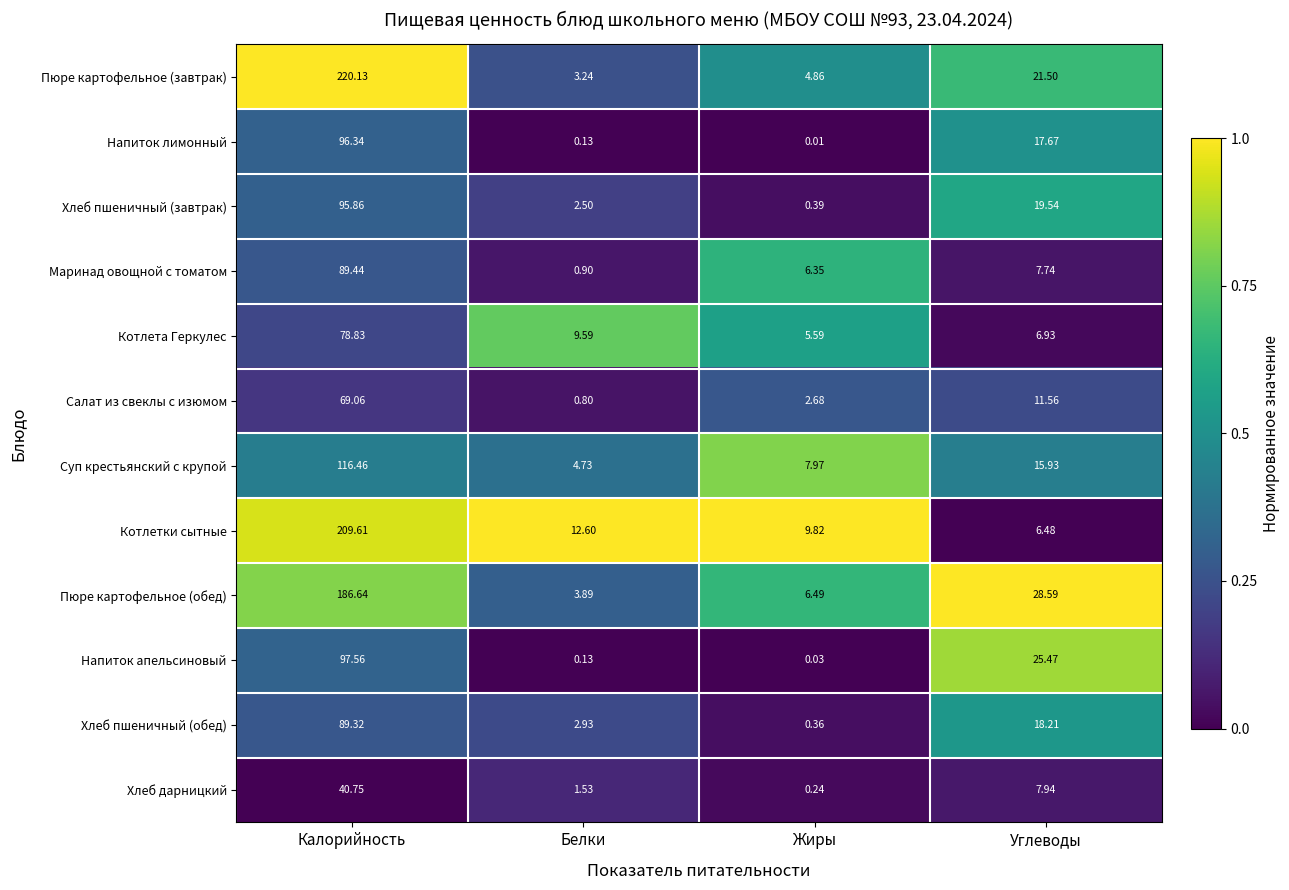

Which series has the largest total across all categories?

Пюре картофельное (завтрак)